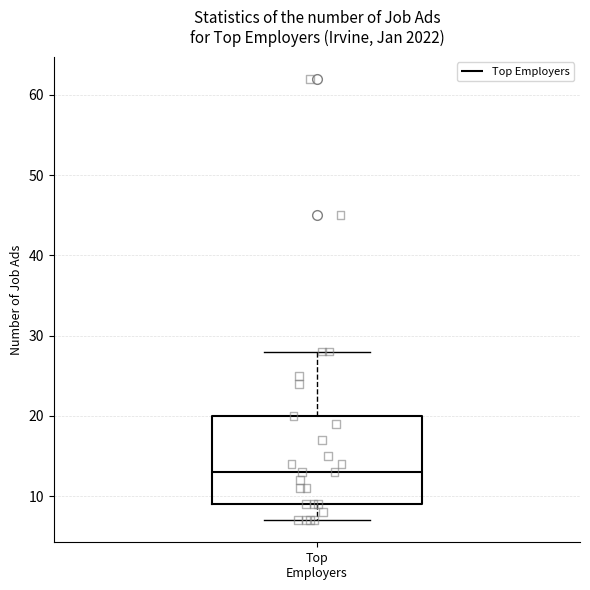

Read this box plot against the y-axis: the position of the median line, the range covered by the box, and the ends of both whiskers. The values are not printed on the chart, so give them approximately, as read against the axis.

median 13, box 9 to 20, whiskers 7 to 28